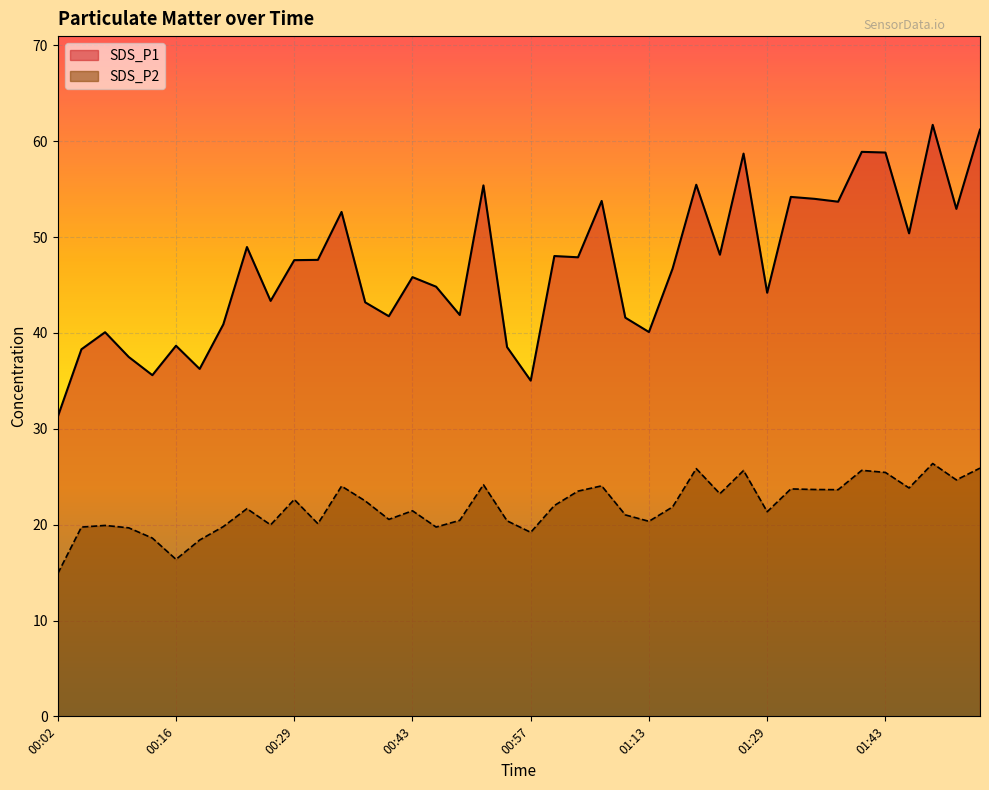

True or false: SDS_P1 and SDS_P2 cross at least once.

False